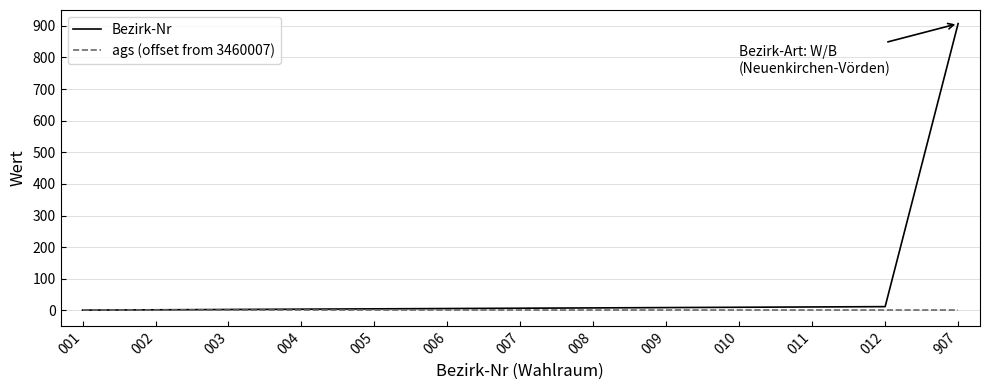

At which category is the sum across all series the highest?

907